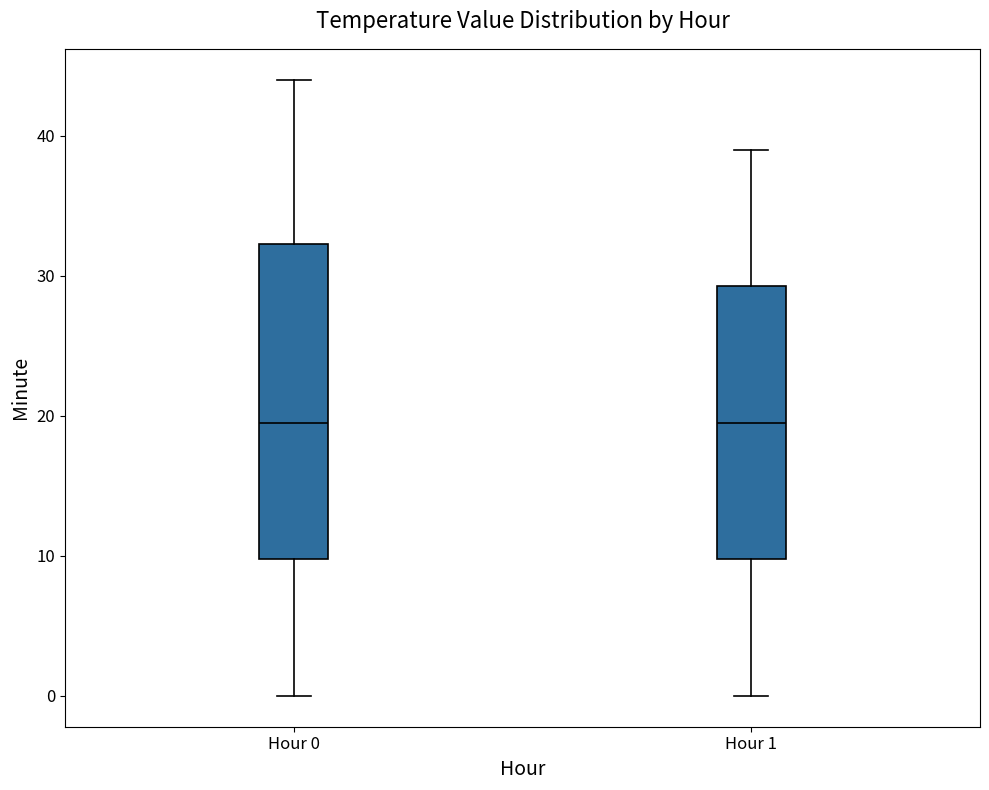

Reading left to right, read every box against the y-axis: the position of its median line, the range the box covers, and the ends of its whiskers. The values are not printed on the chart, so give them approximately, as read against the axis.

Hour 0: median 20, box 10 to 32, whiskers 0 to 44
Hour 1: median 20, box 10 to 29, whiskers 0 to 39